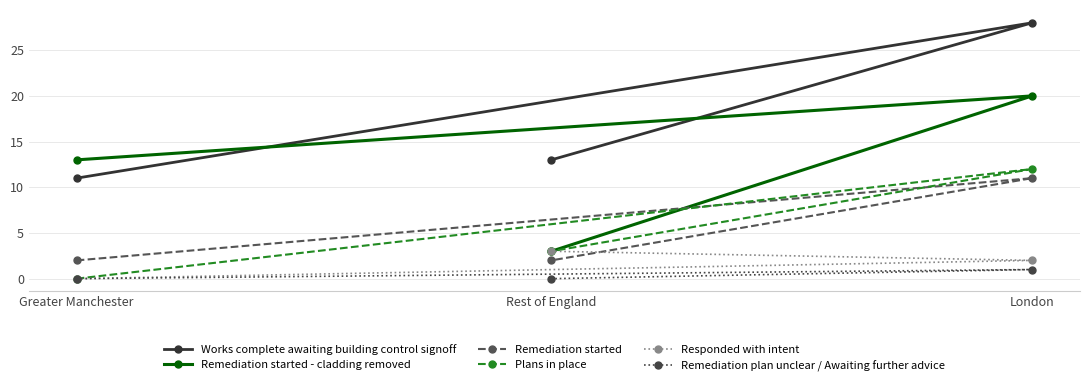

Reading left to right, extract all data points from this chart.

Works complete awaiting building control signoff: Greater Manchester=11	Rest of England=13	London=28
Remediation started - cladding removed: Greater Manchester=13	Rest of England=3	London=20
Remediation started: Greater Manchester=2	Rest of England=2	London=11
Plans in place: Greater Manchester=0	Rest of England=3	London=12
Responded with intent: Greater Manchester=0	Rest of England=3	London=2
Remediation plan unclear / Awaiting further advice: Greater Manchester=0	Rest of England=0	London=1